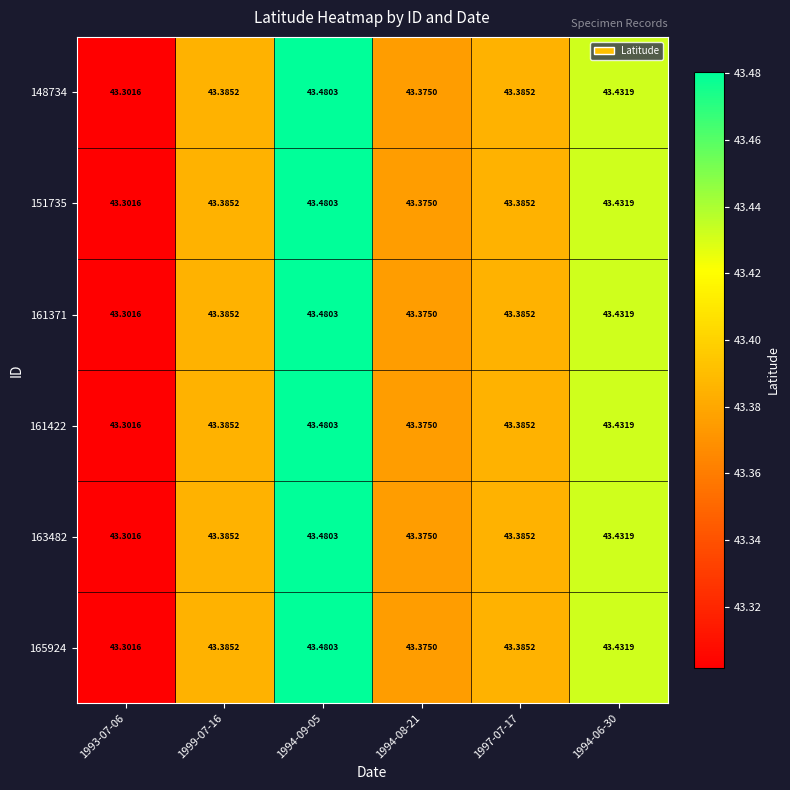

Is the value of 163482 at 1999-07-16 greater than the value of 161371 at 1994-06-30?

No